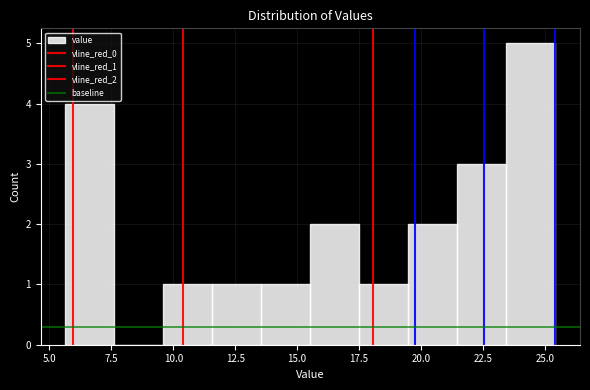

Read against the x-axis, roughly where is the centre of the tallest bar?

24.5